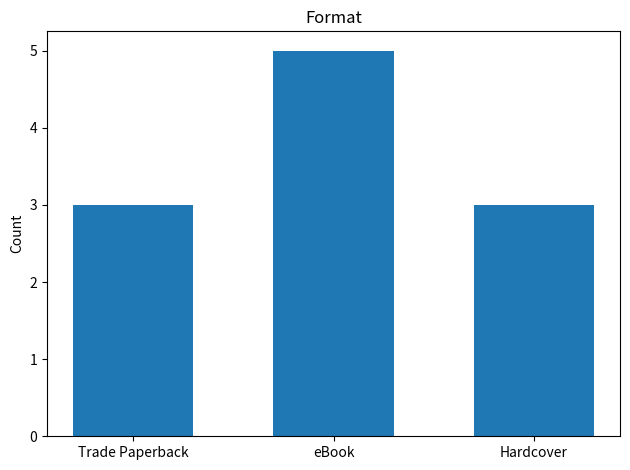

True or false: the data shows 4 at Trade Paperback.

False